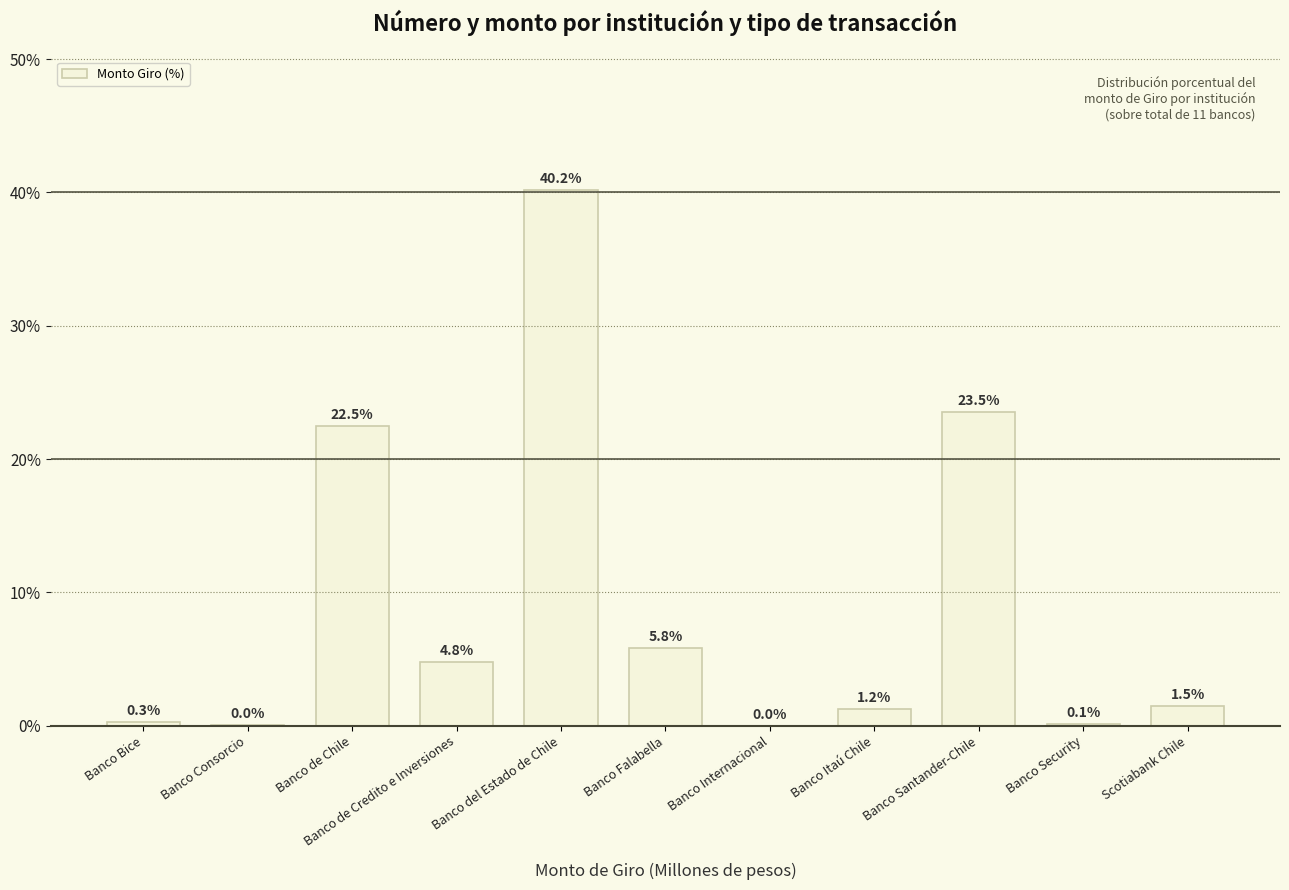

What is the change in value from Banco Bice to Banco Itaú Chile?

+1.0